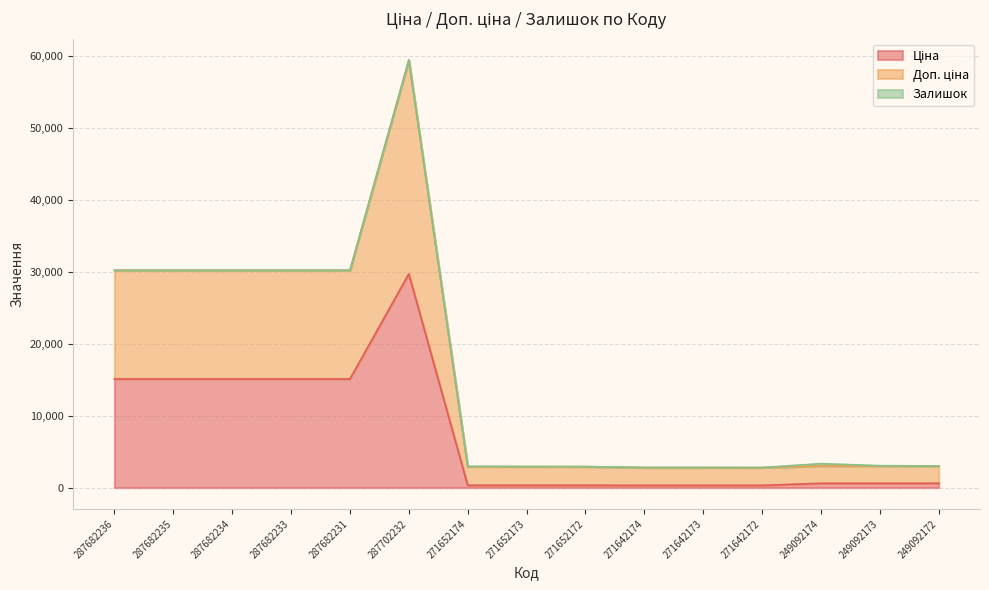

Between 287702232 and 271652173, which series saw the biggest shift?

Доп. ціна